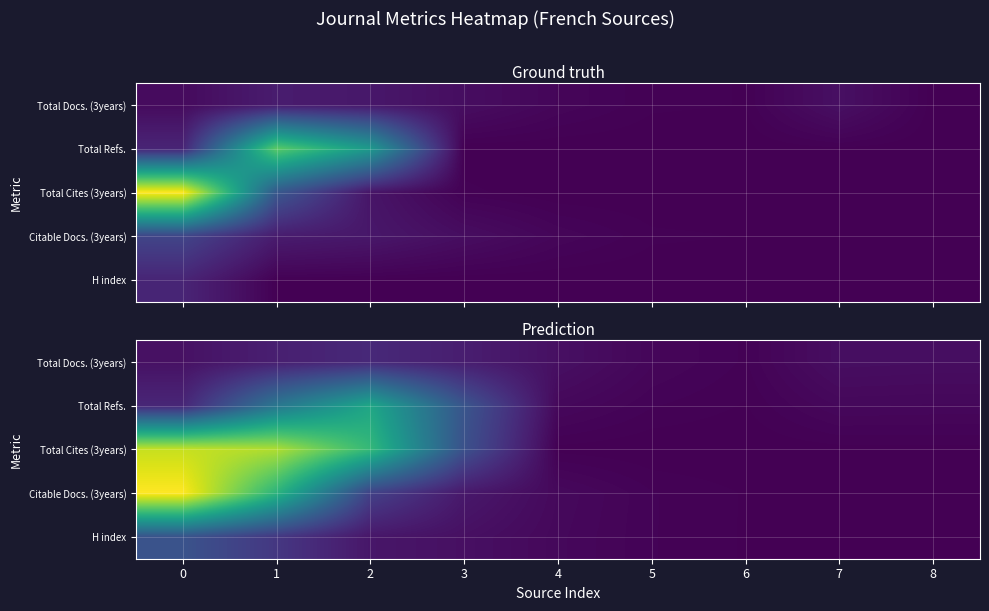

What is the spread (max minus min) of values at 3?

1292.0